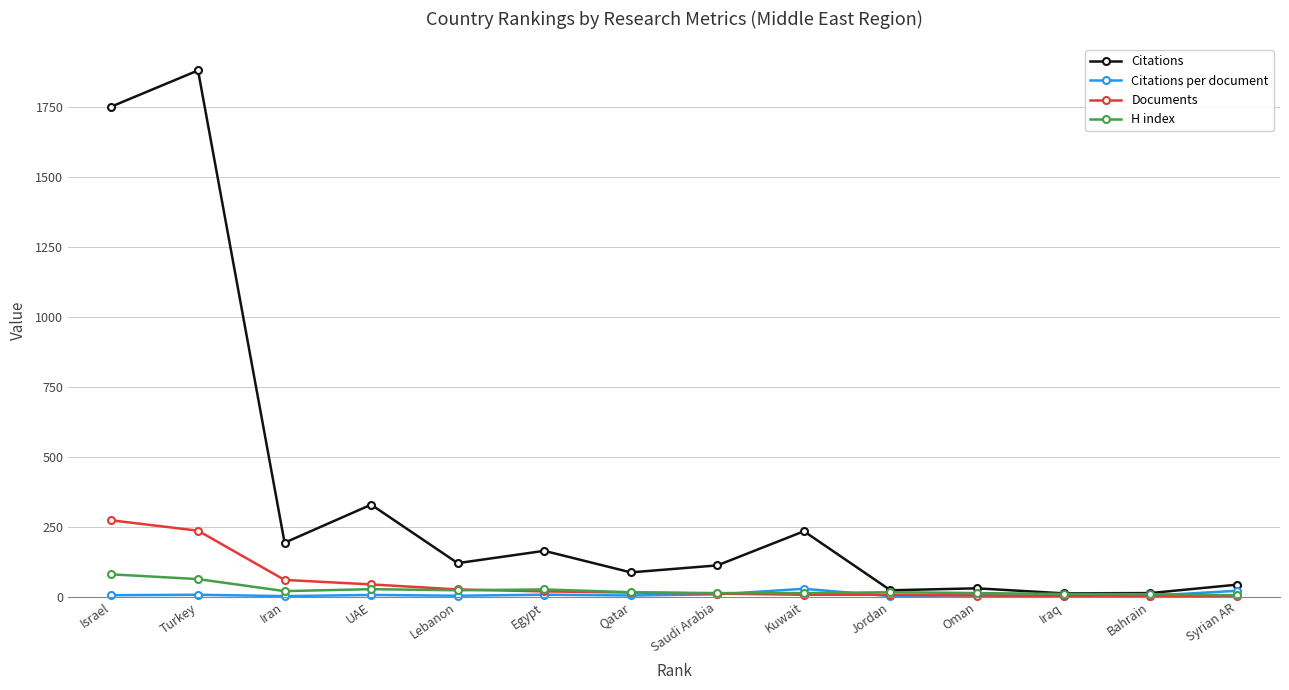

The Documents series shows 237.0 at Turkey. True or false?

True